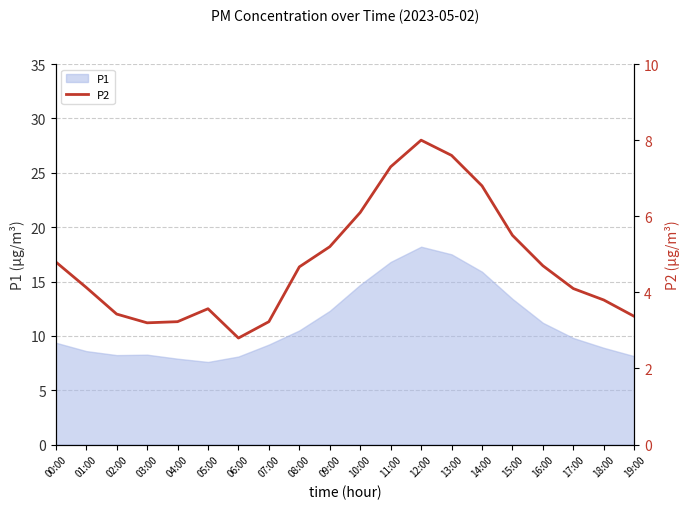

Where is the data nearest to the value 5?

00:00